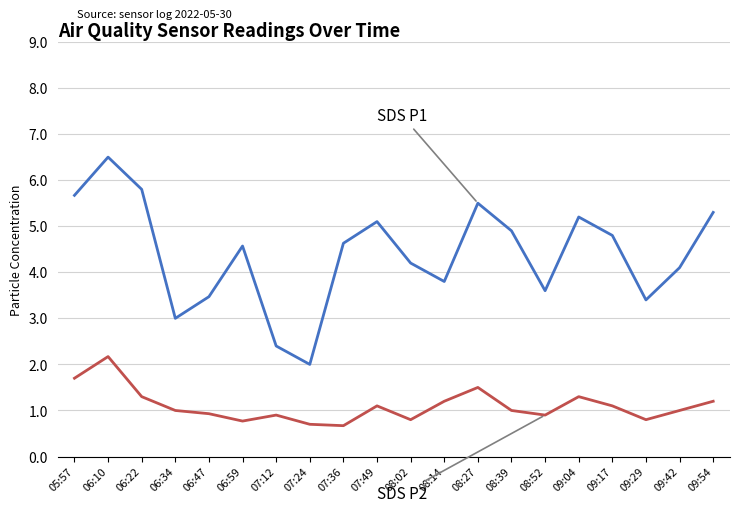

What is the minimum value shown in the chart?

0.7